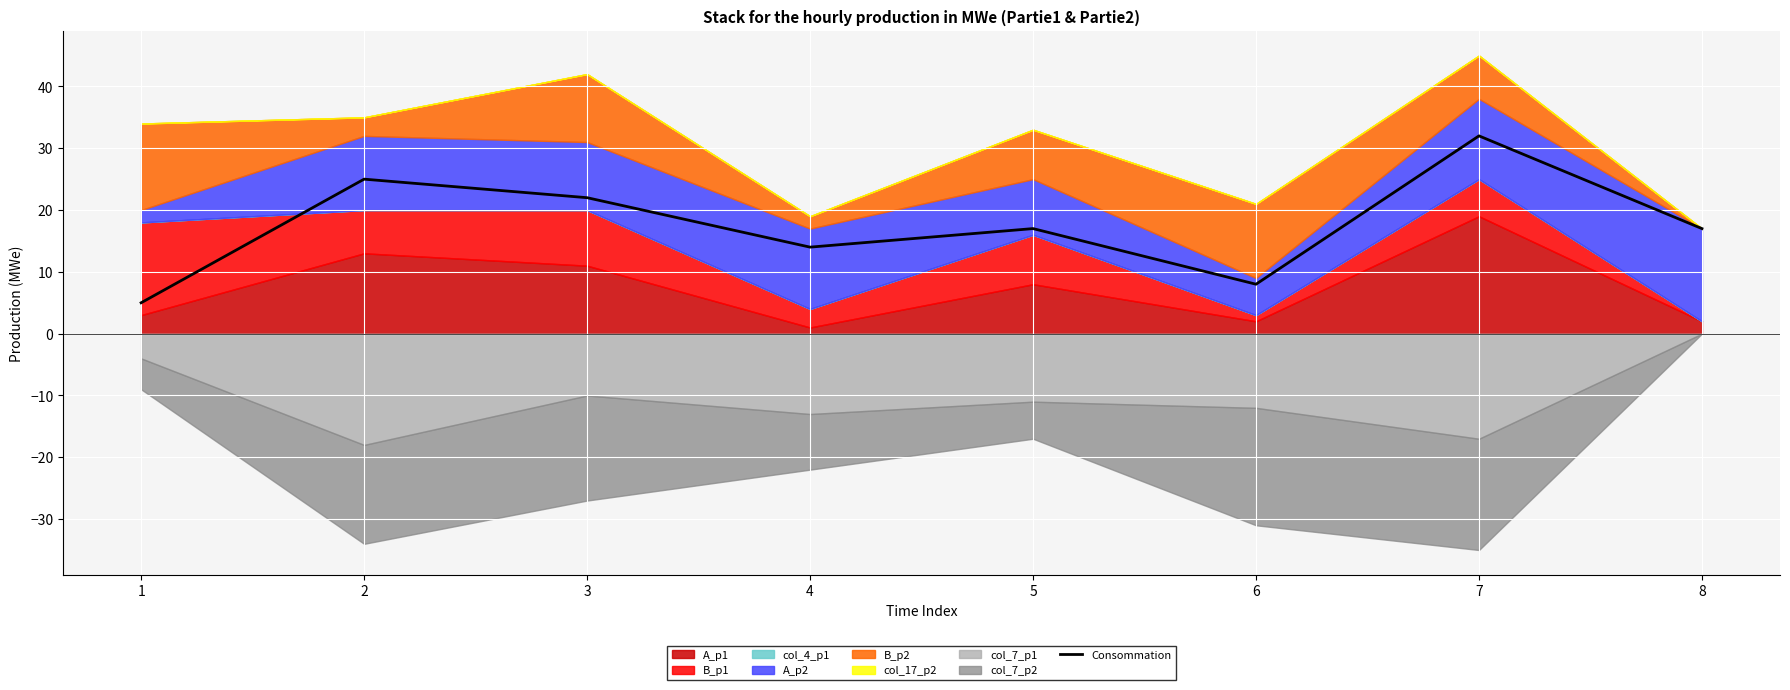

What is the highest value of the Consommation series?

32